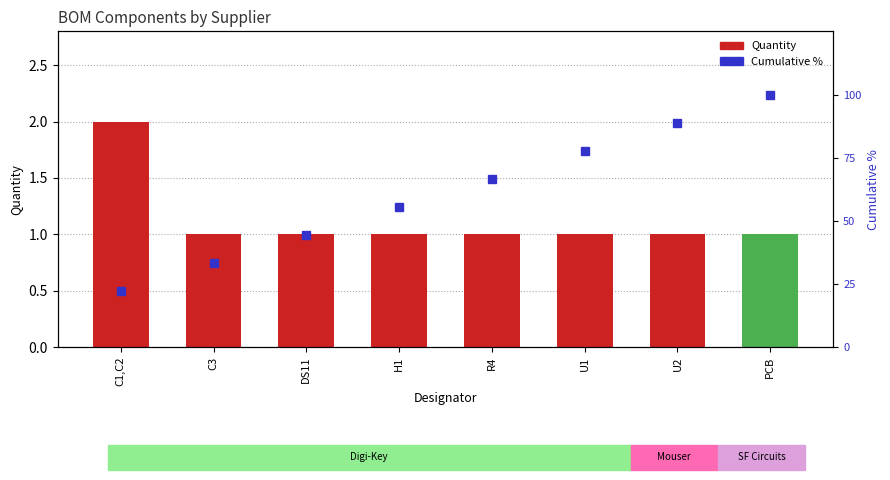

What is the smallest value displayed?

1.0